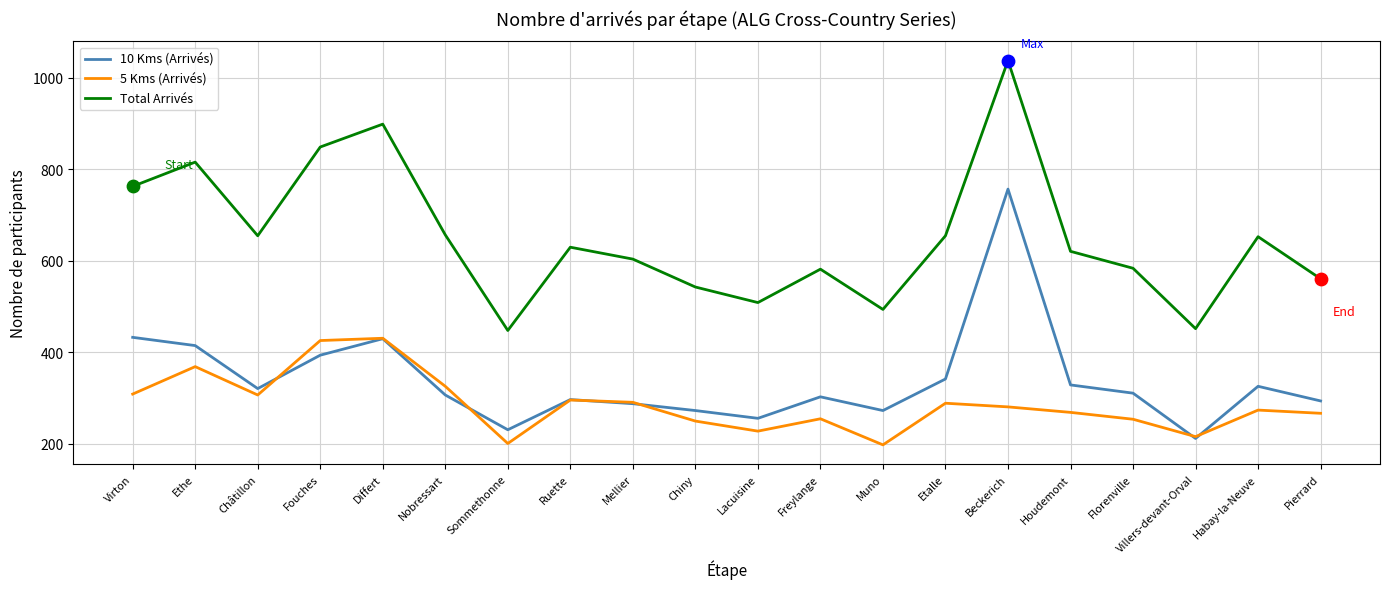

What are all the series names shown in the legend?

10 Kms (Arrivés), 5 Kms (Arrivés), Total Arrivés